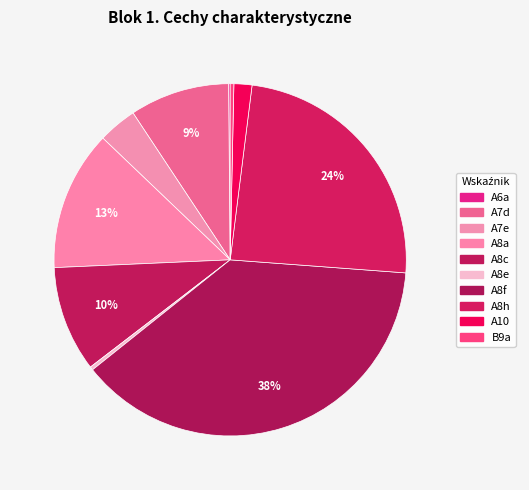

Count the number of slices in the pie.

10